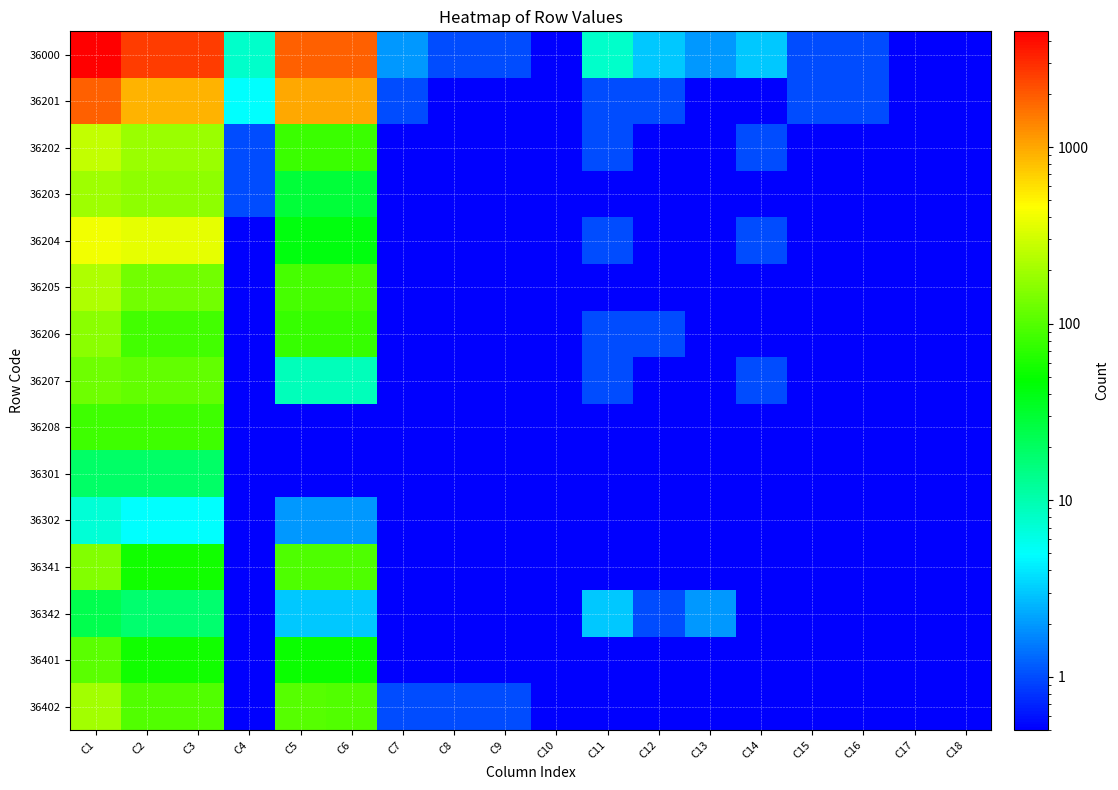

Between C6 and C11, which is larger?

C6